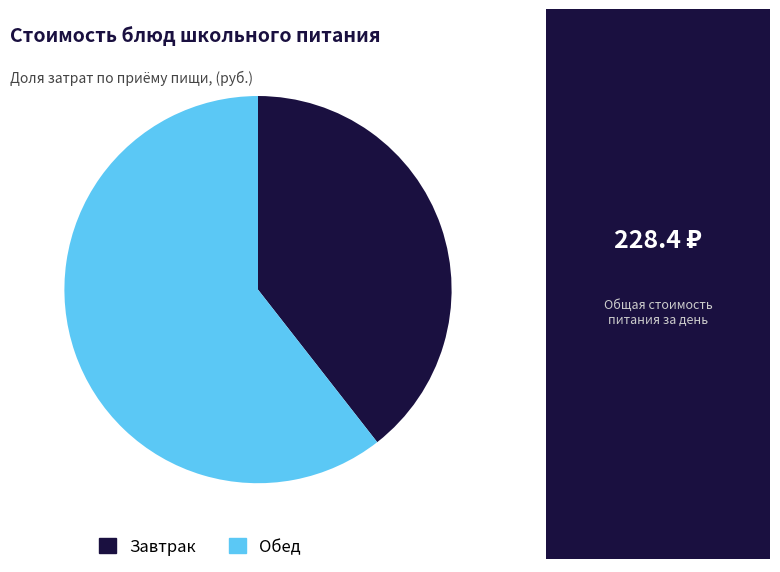

Does any single category account for the majority?

Yes